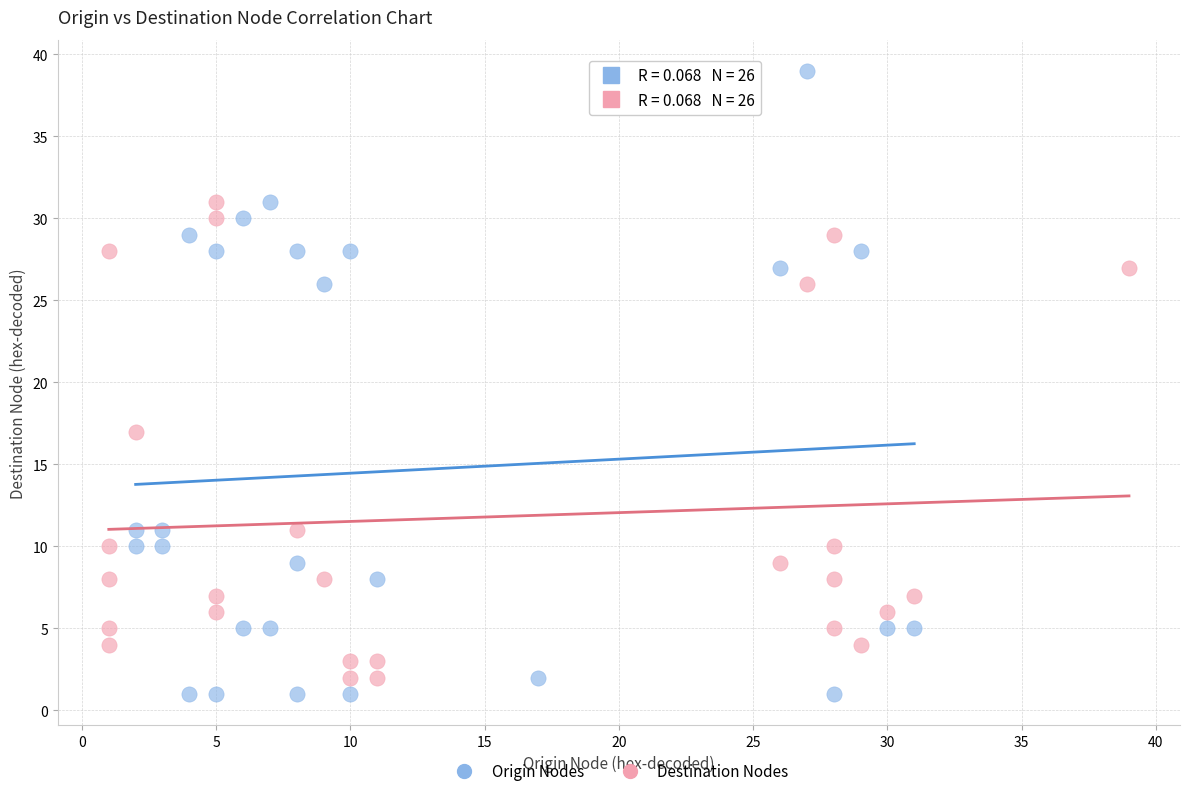

Which series reaches the maximum Y coordinate?

Origin Nodes